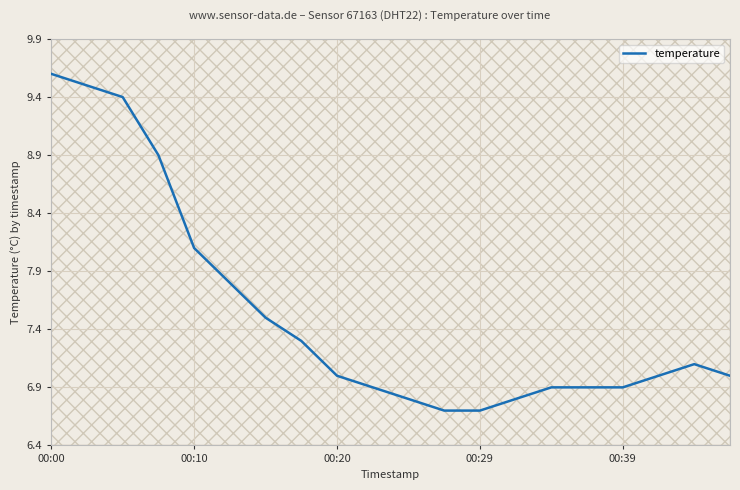

At which label is temperature closest to 8?

00:10